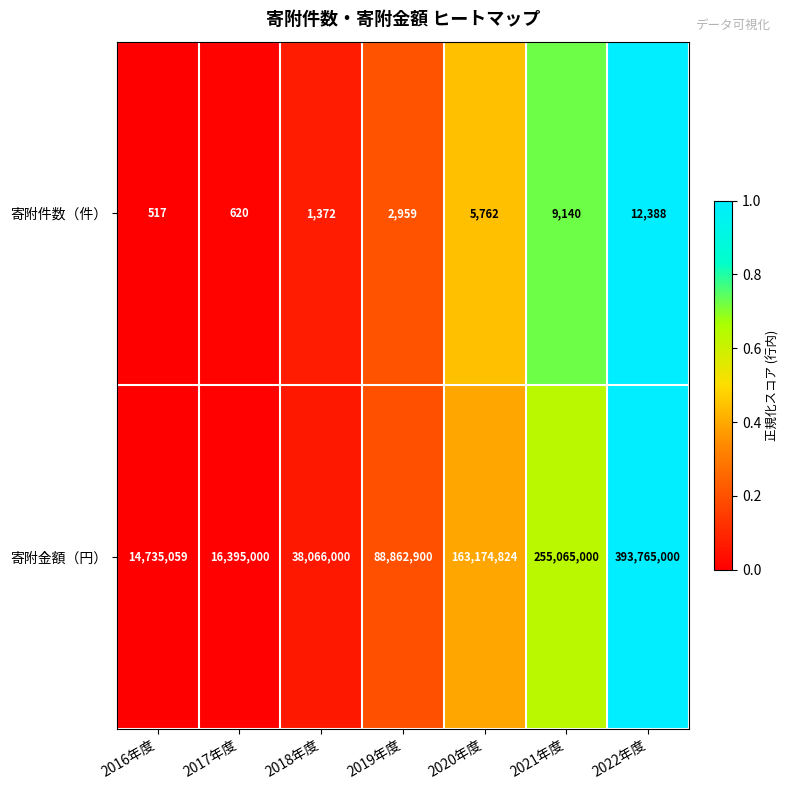

Is it true that 寄附金額（円） equals 38066000 at 2018年度?

True